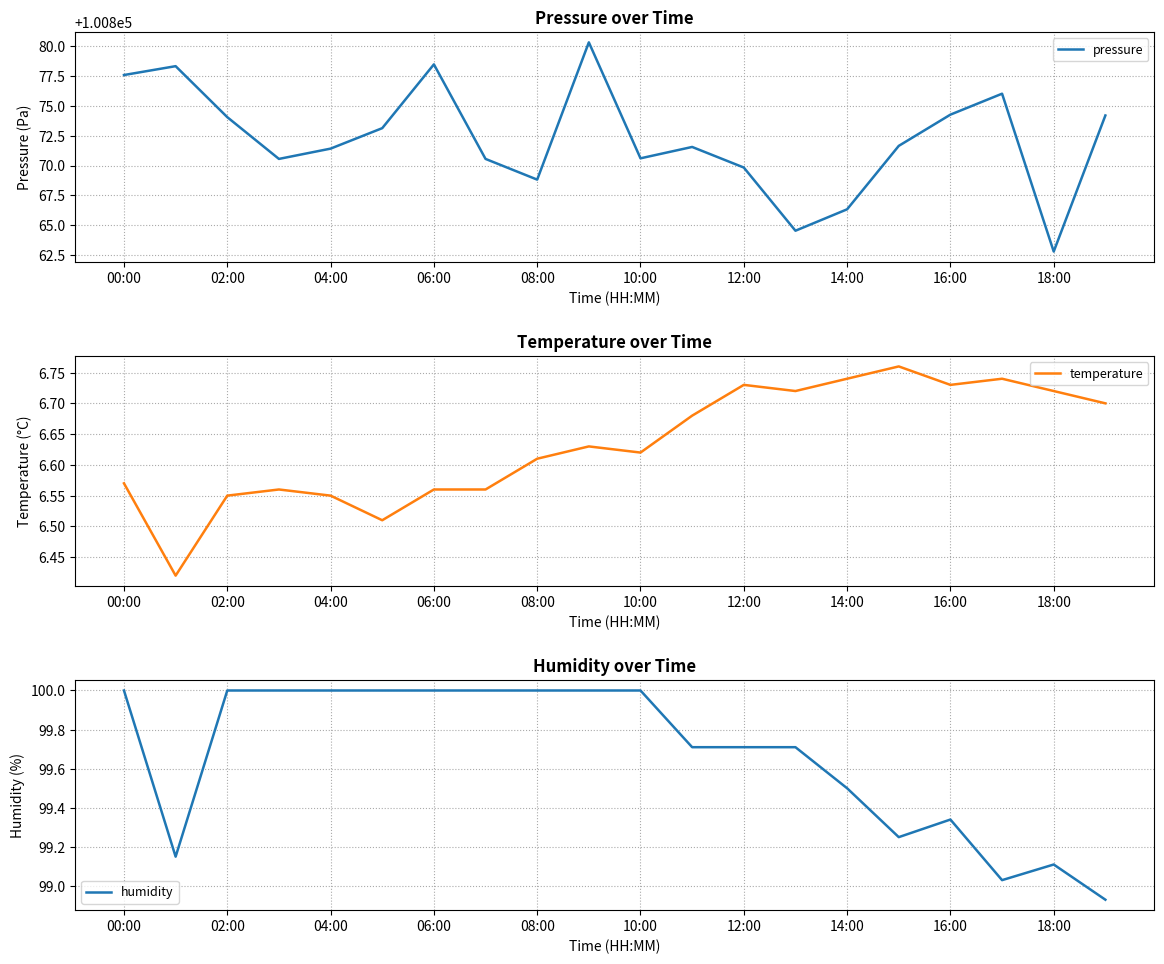

Where does the pressure series first go above 100871?

00:00